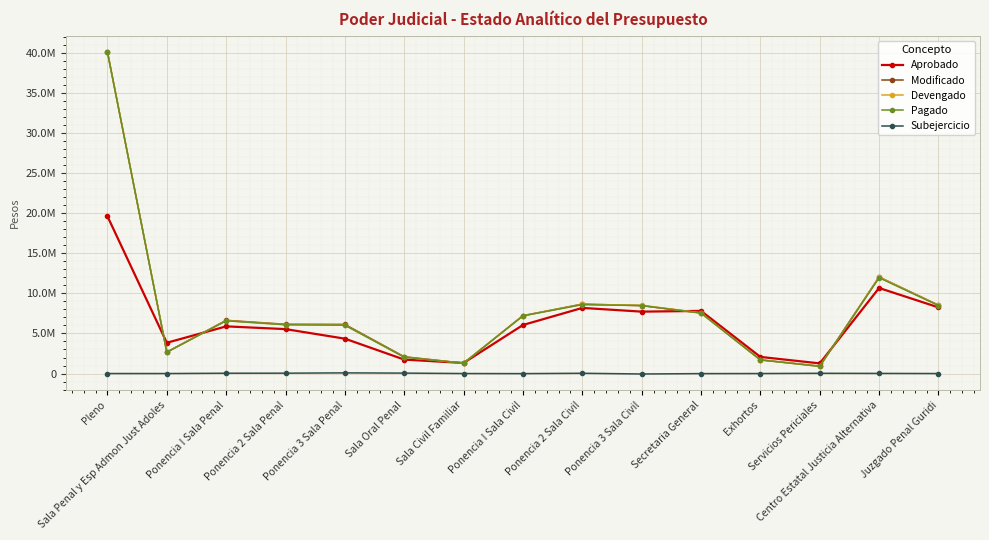

Is it true that Devengado equals 12037304.9 at Centro Estatal Justicia Alternativa?

True